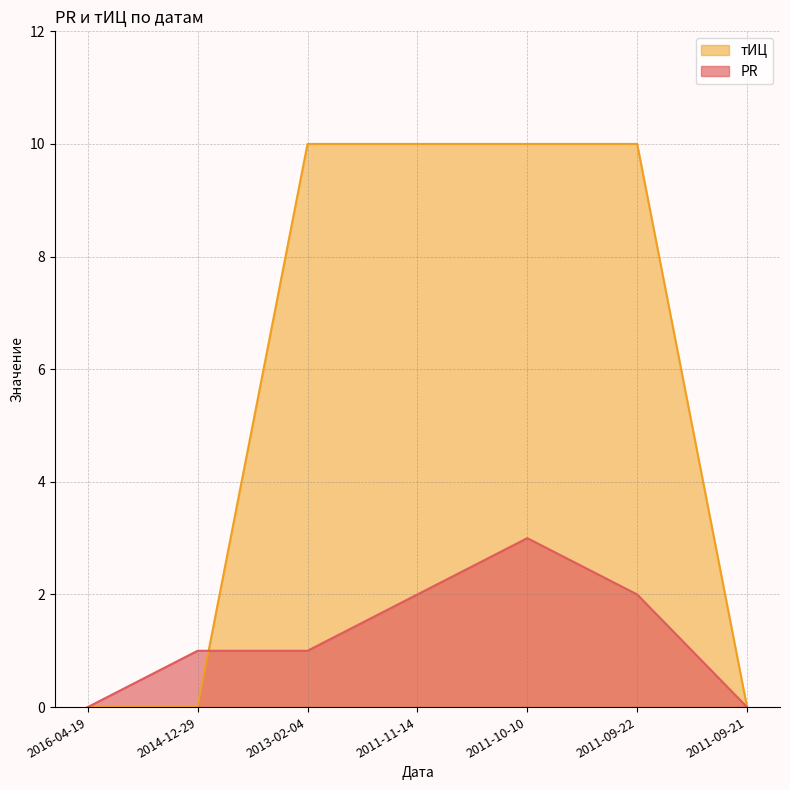

What is the value of the тИЦ point at the 5th from the left?

10